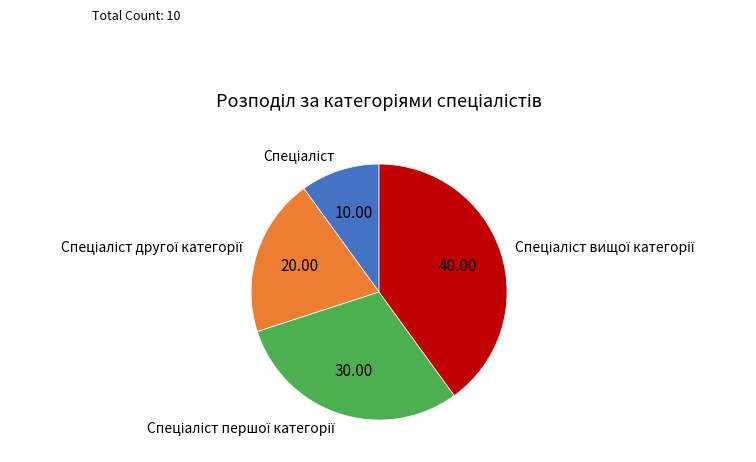

How many slices are in this pie chart?

4